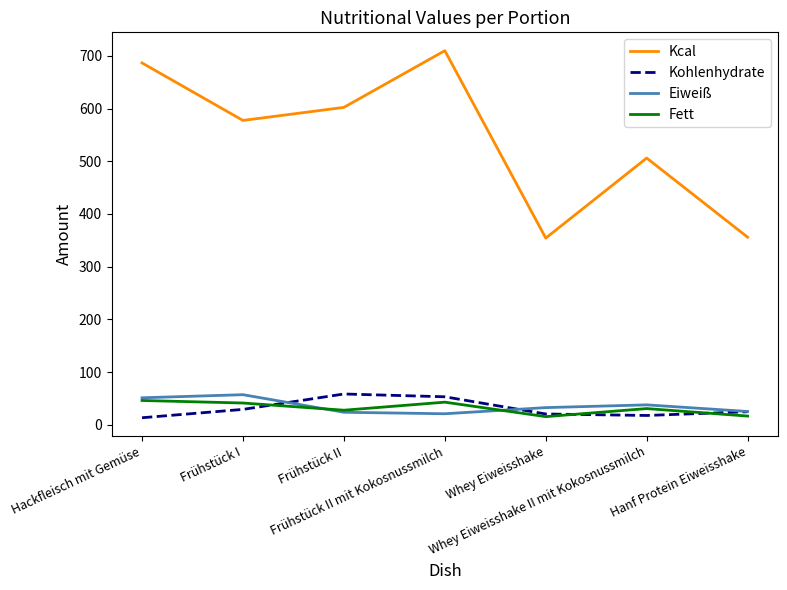

In Kohlenhydrate, how many points are lower than both neighbors (excluding endpoints)?

1